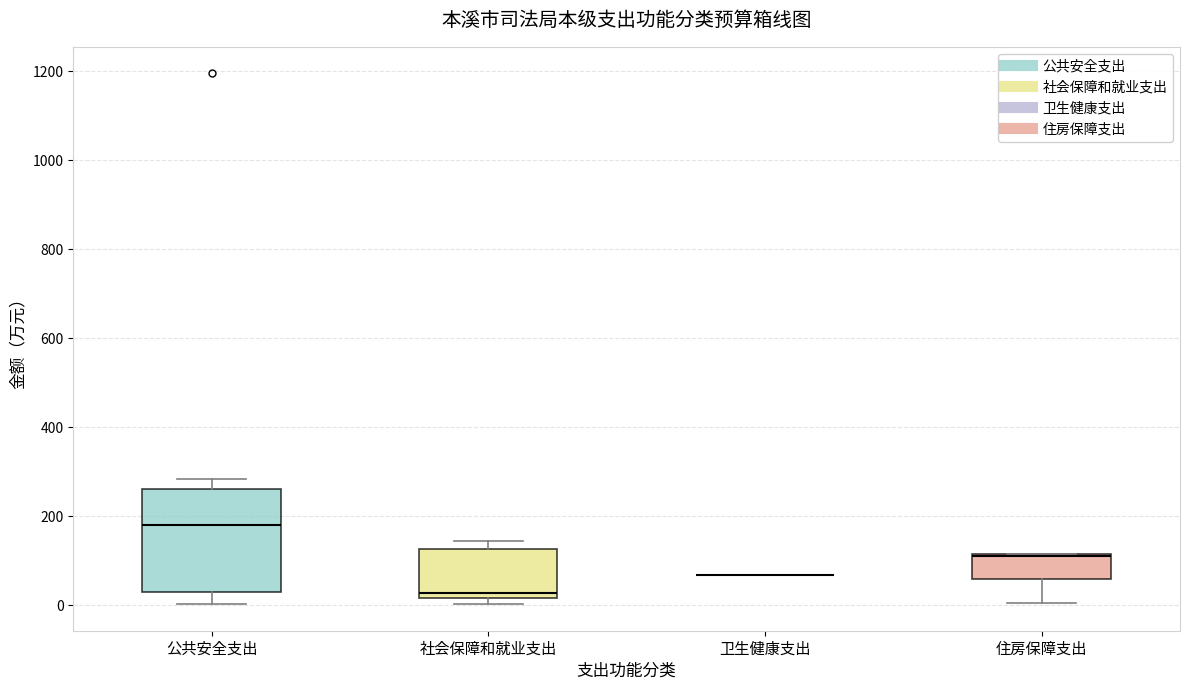

Which box is the tallest, from its lower edge to its upper edge?

公共安全支出